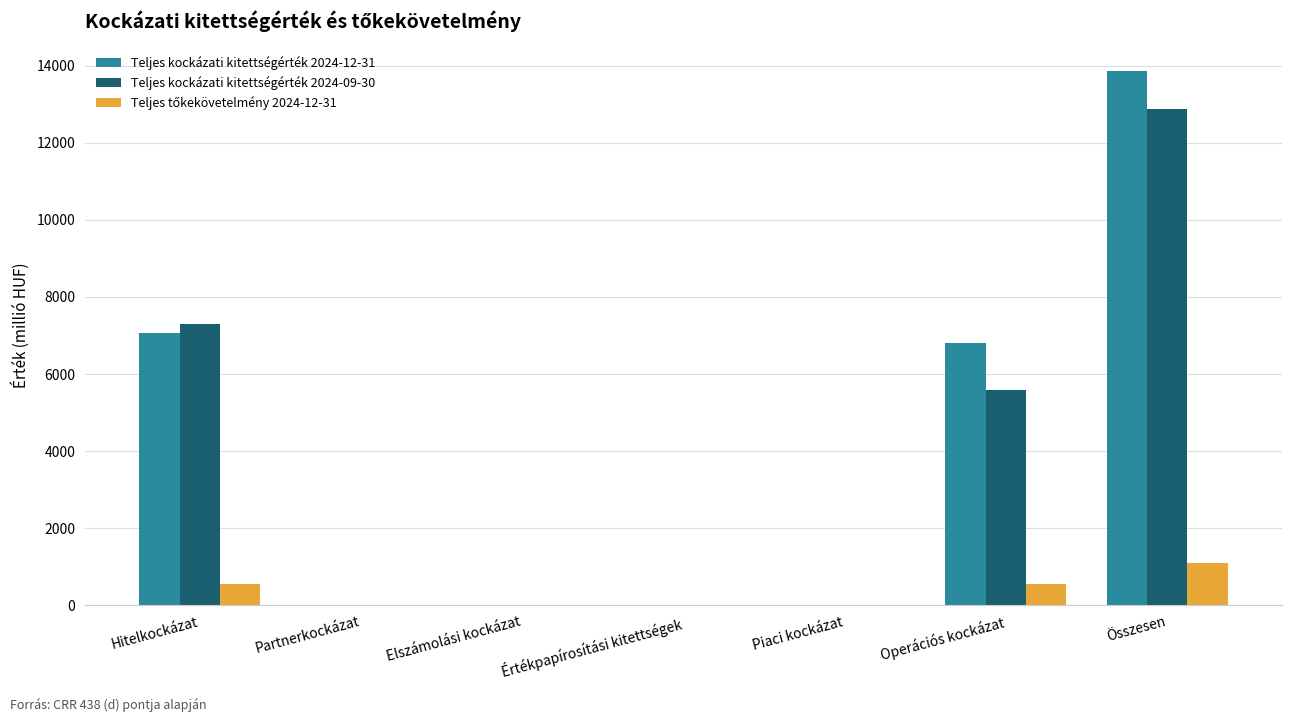

Are the bars horizontal?

No